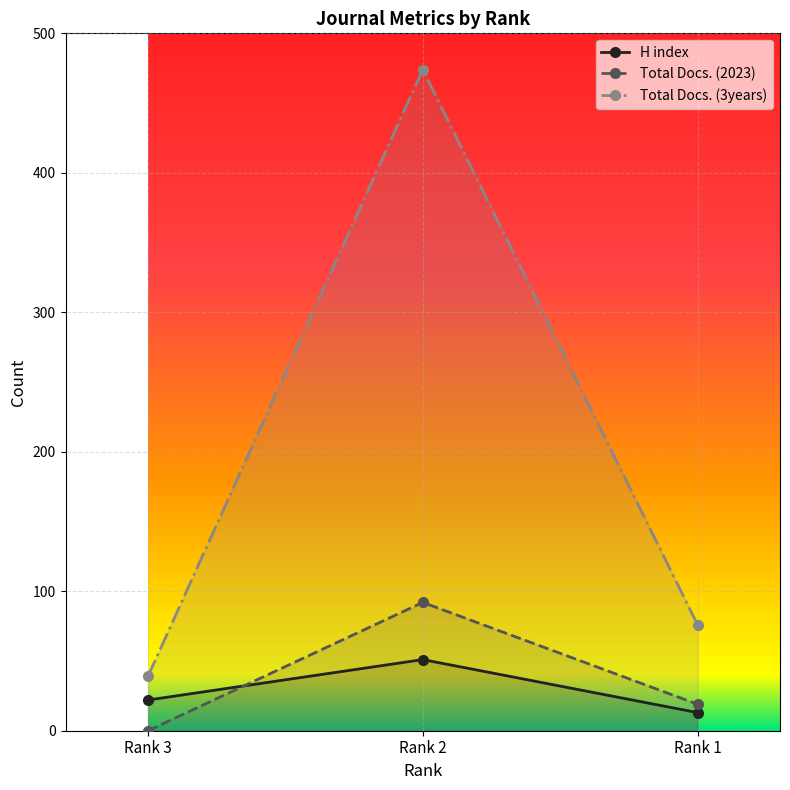

At which label does Total Docs. (3years) first exceed 76?

Rank 2